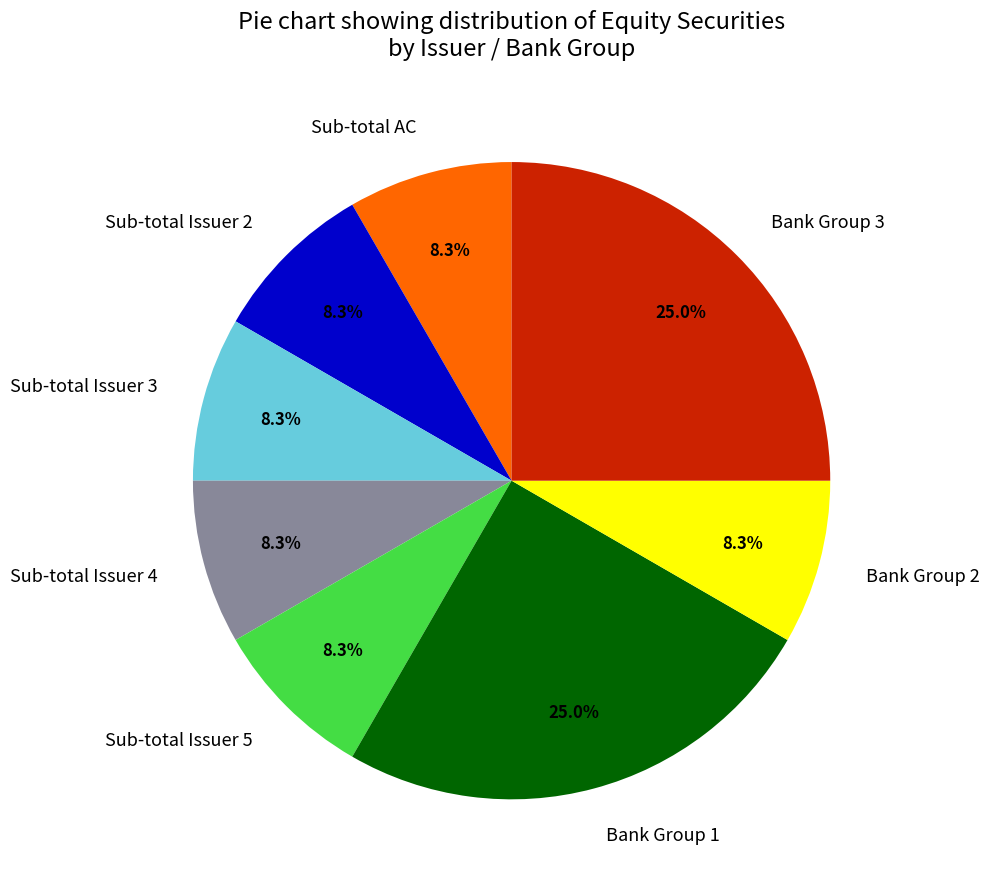

What portion of the pie excludes Sub-total Issuer 3?

91.7%